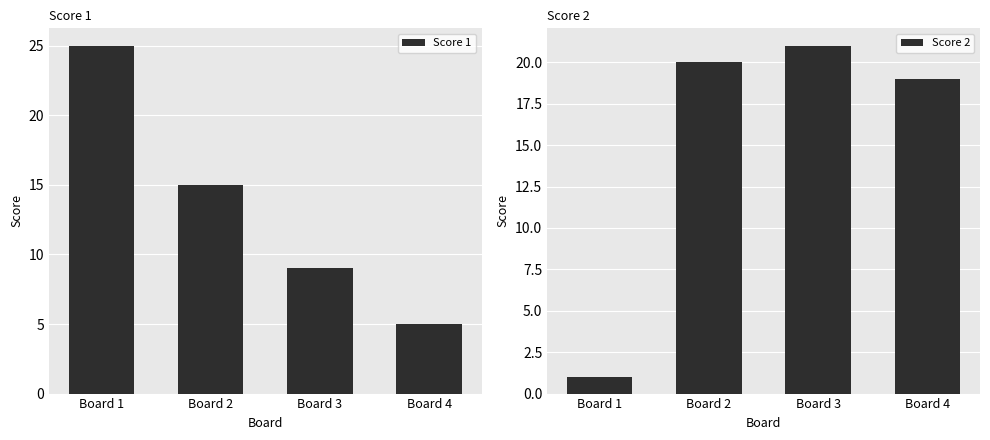

Rank the categories by Score 1 value from highest to lowest.

Board 1, Board 2, Board 3, Board 4